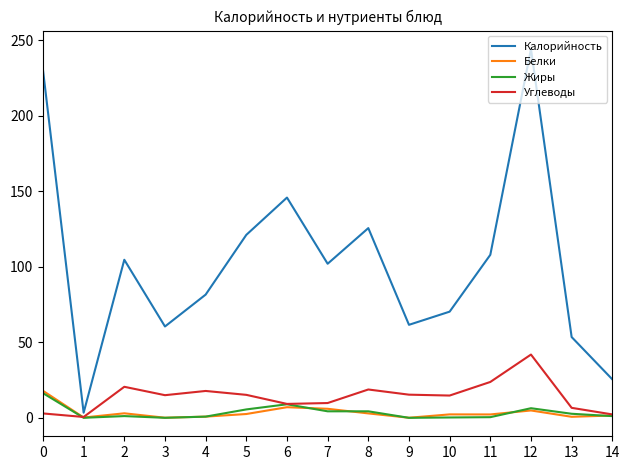

What is the average value of the Калорийность series?

102.6